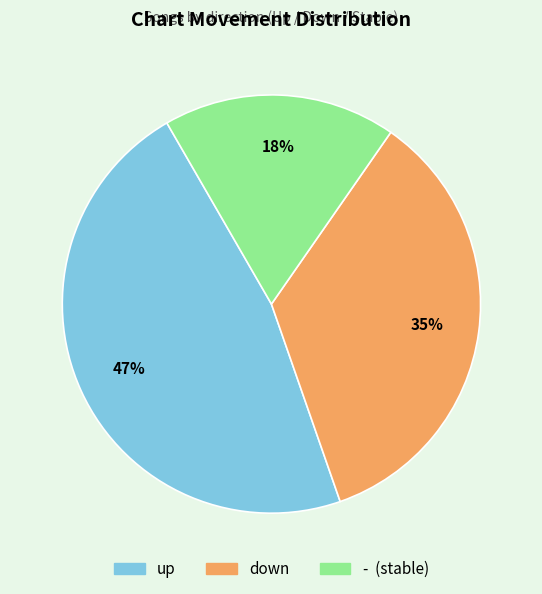

Approximately how many times larger is the value at up compared to down?

1.3